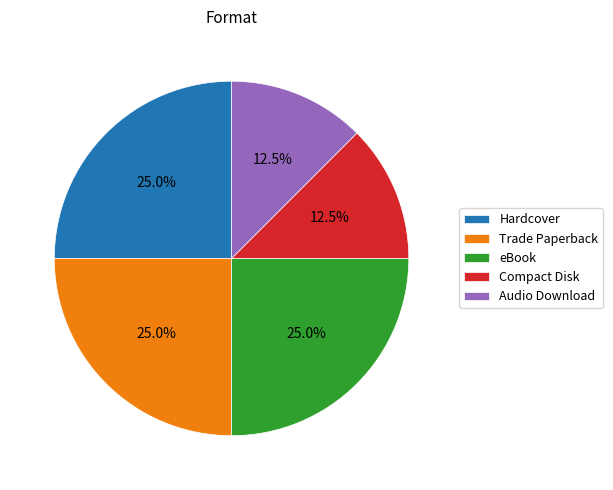

What is the ratio of the value at eBook to the value at Trade Paperback?

1.0